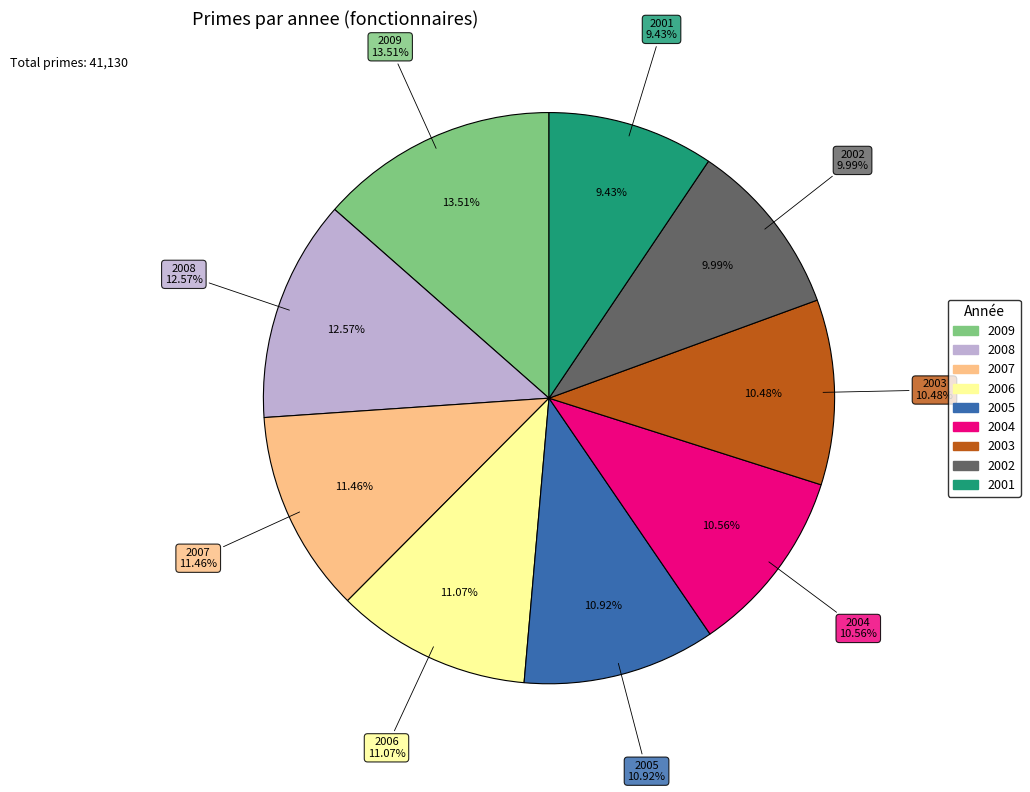

To the nearest percent, what is the difference between the largest and smallest slice percentages?

4%